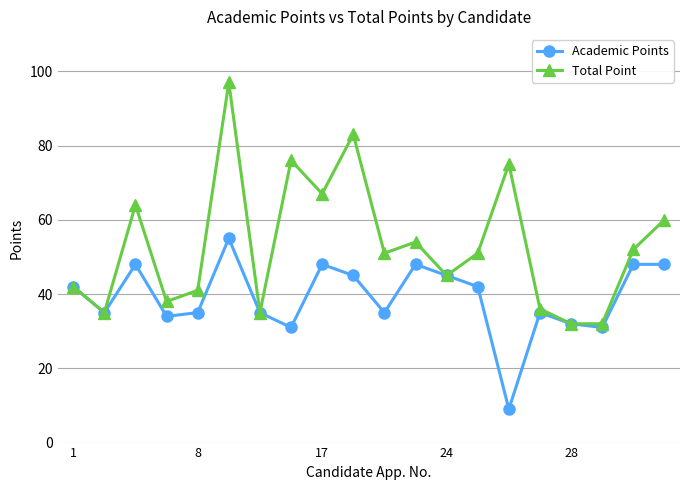

How many interior local valleys does the Academic Points series have?

6